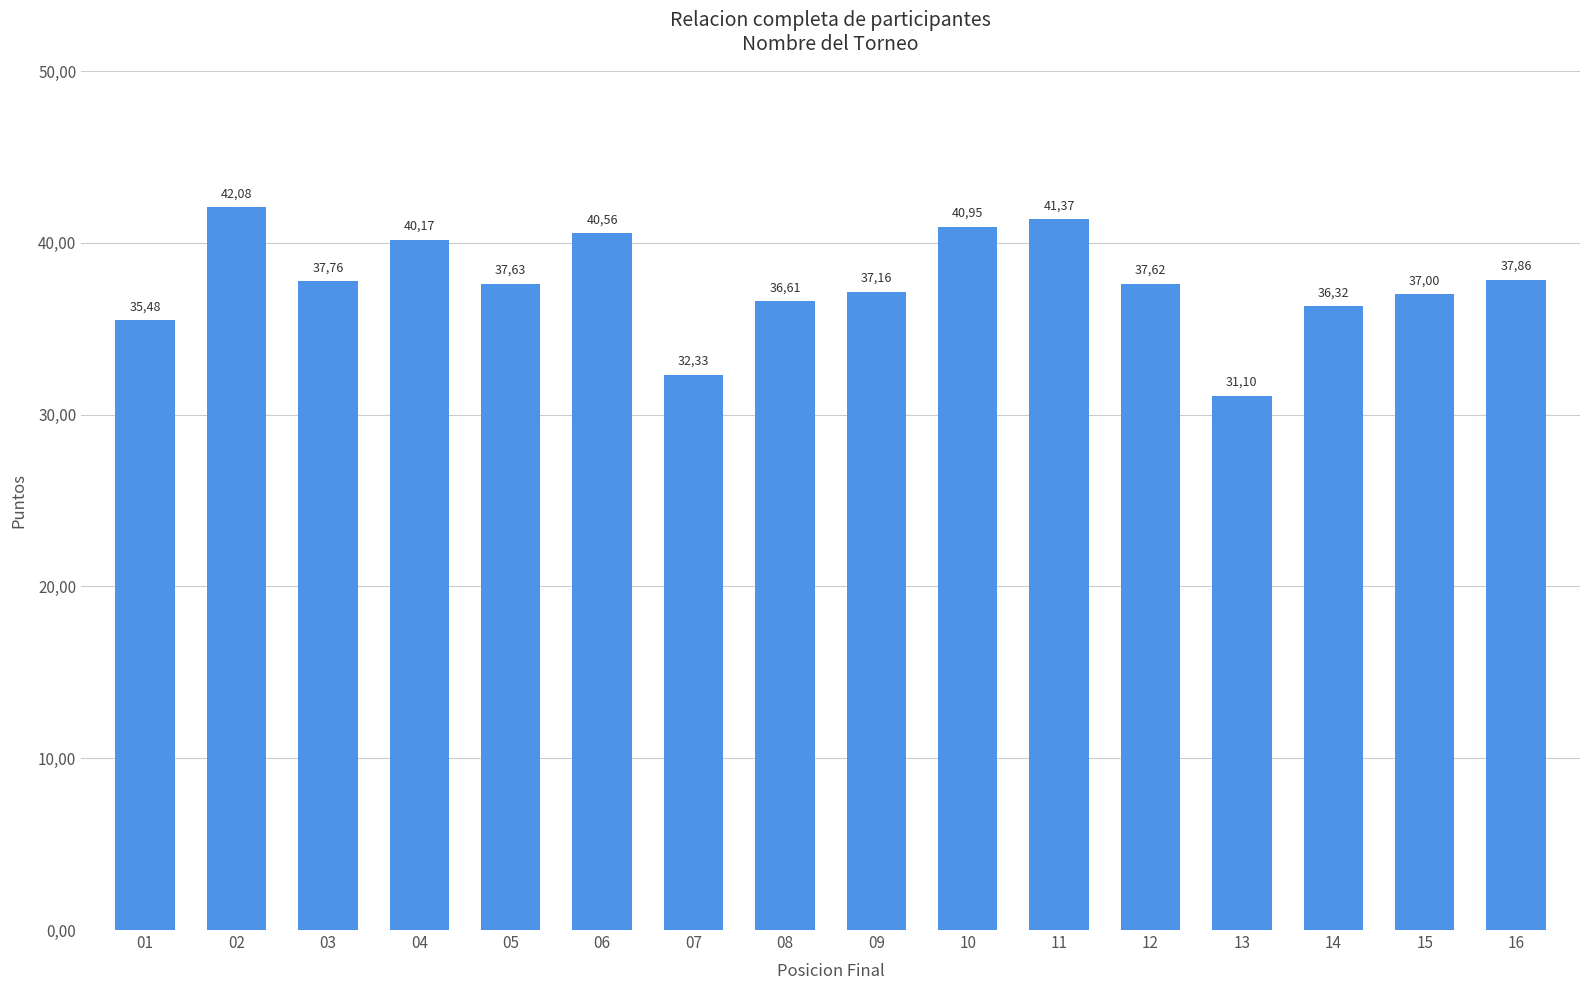

Does the chart contain any negative values?

No